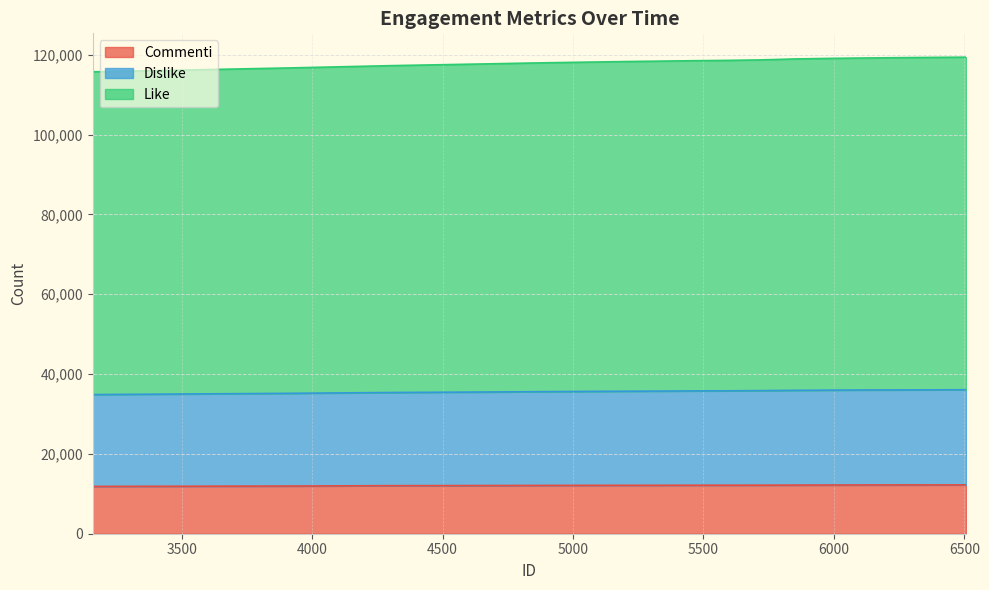

What is the approximate value of Commenti at 4302, to the nearest 50?

12050